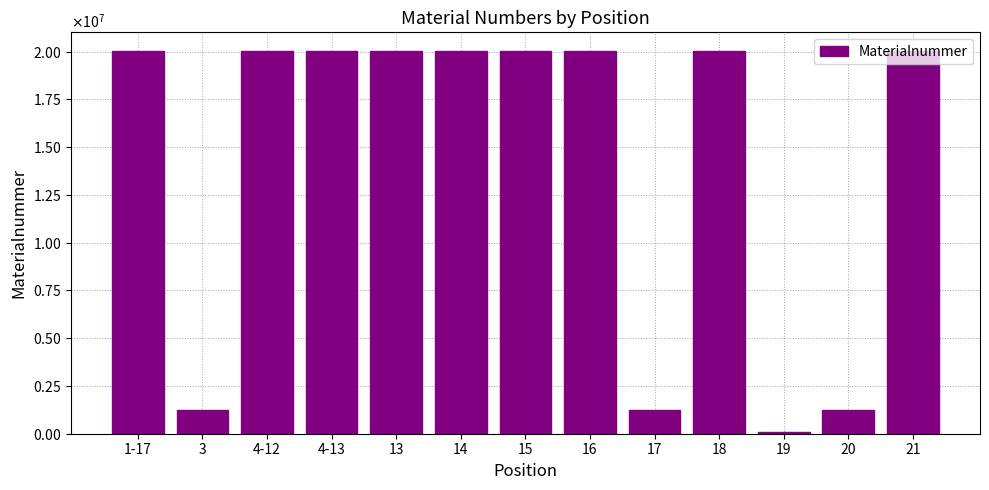

The chart shows a value of 20007229 at 16. True or false?

True